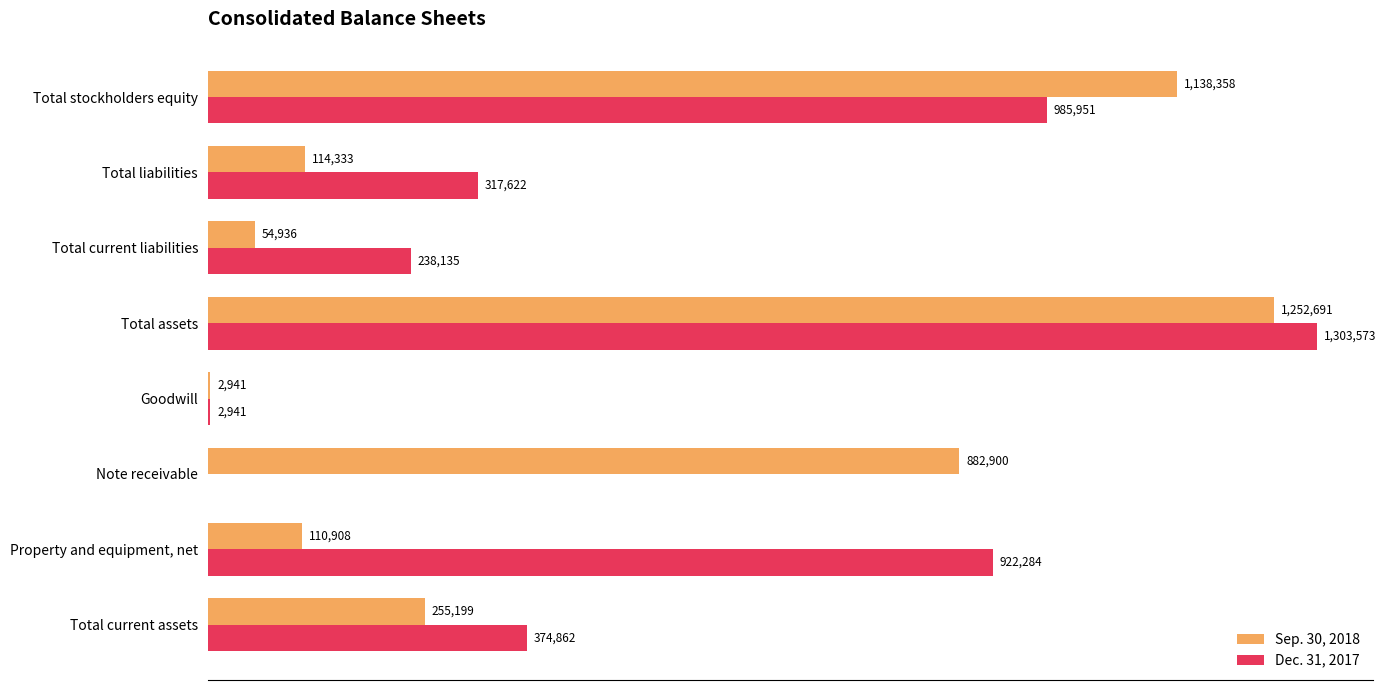

What are all the series names shown in the legend?

Sep. 30, 2018, Dec. 31, 2017